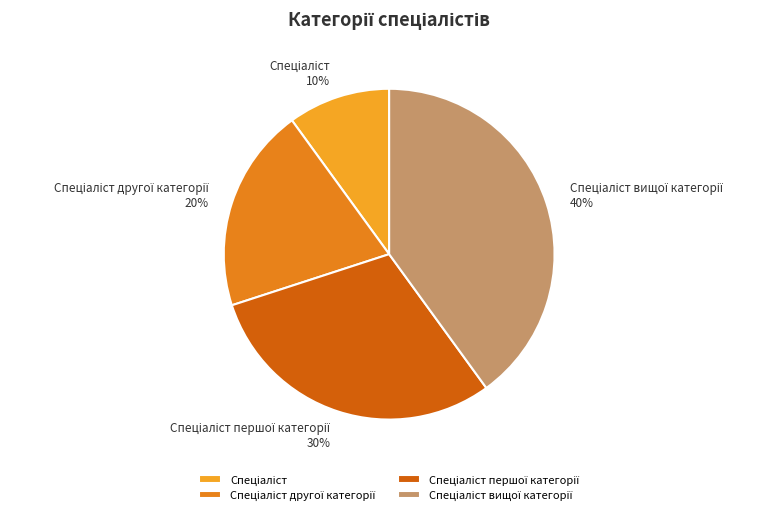

Does any single category account for the majority?

No